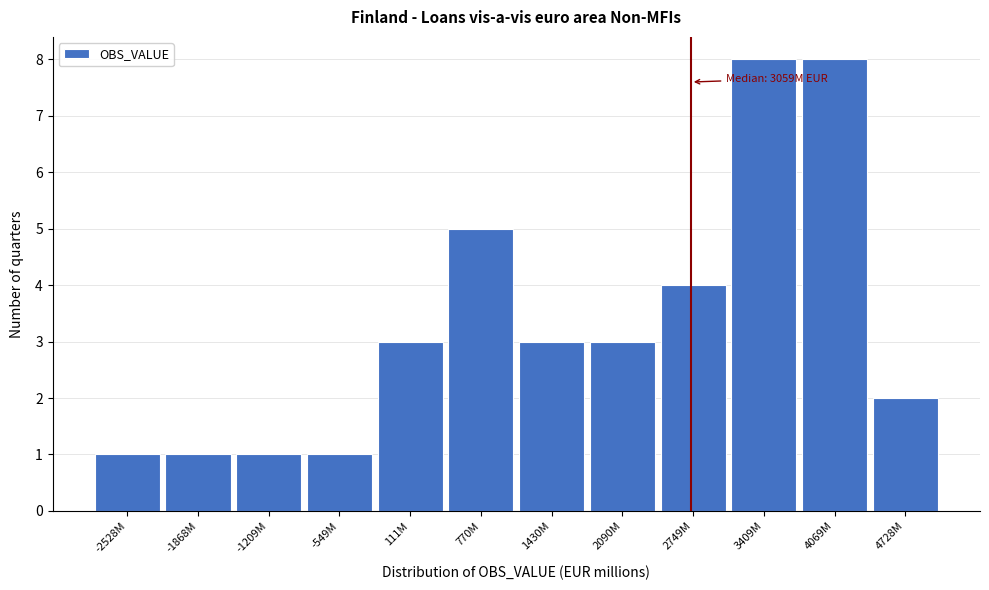

Reading right to left, extract all data points from this chart.

4728M=2	4069M=8	3409M=8	2749M=4	2090M=3	1430M=3	770M=5	111M=3	-549M=1	-1209M=1	-1868M=1	-2528M=1